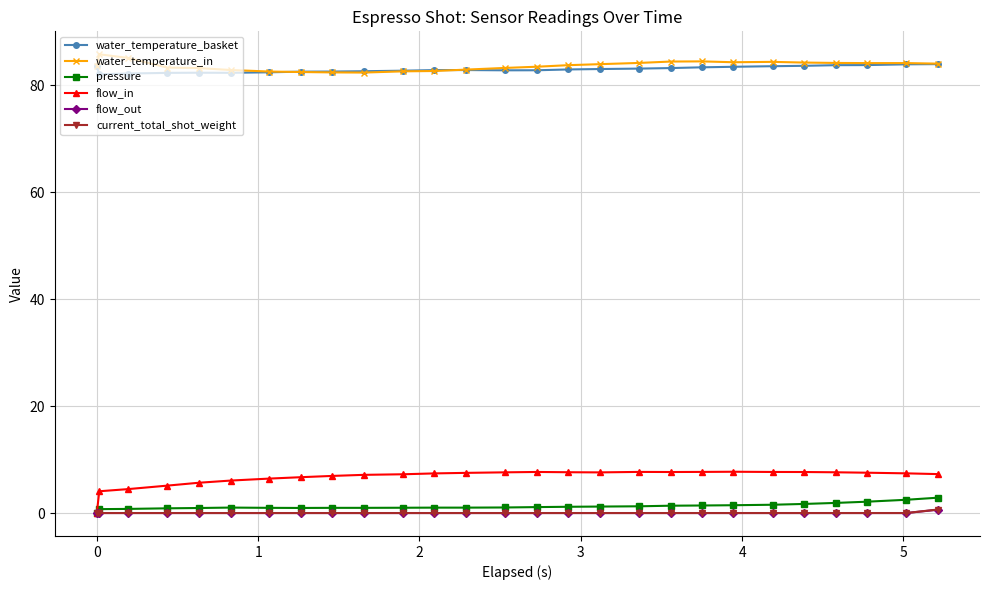

How many series are shown in this chart?

6